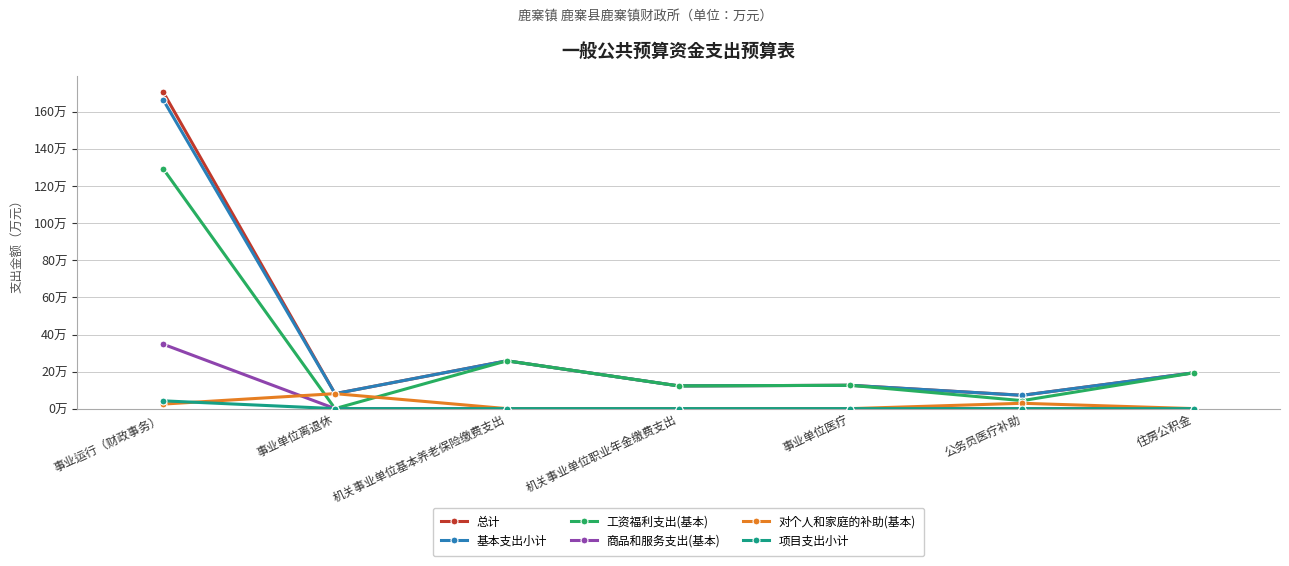

Where does the 工资福利支出(基本) series first go above 12?

事业运行（财政事务）